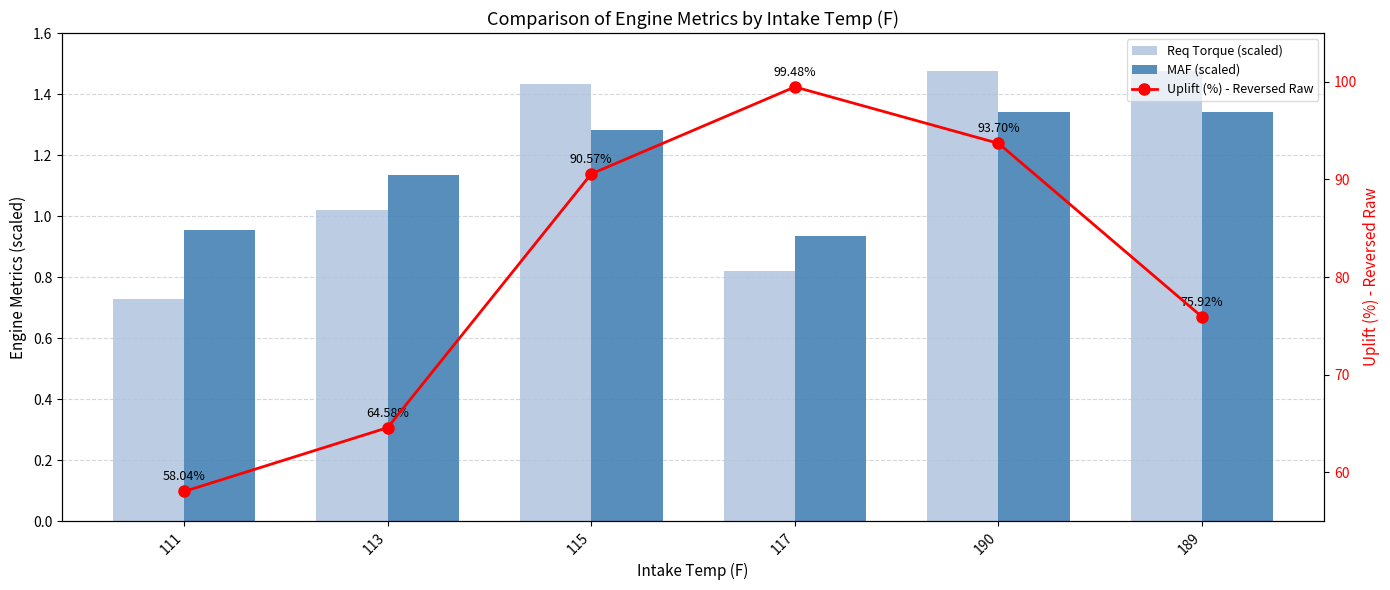

How many data points in Req Torque (scaled) are less than 1?

2